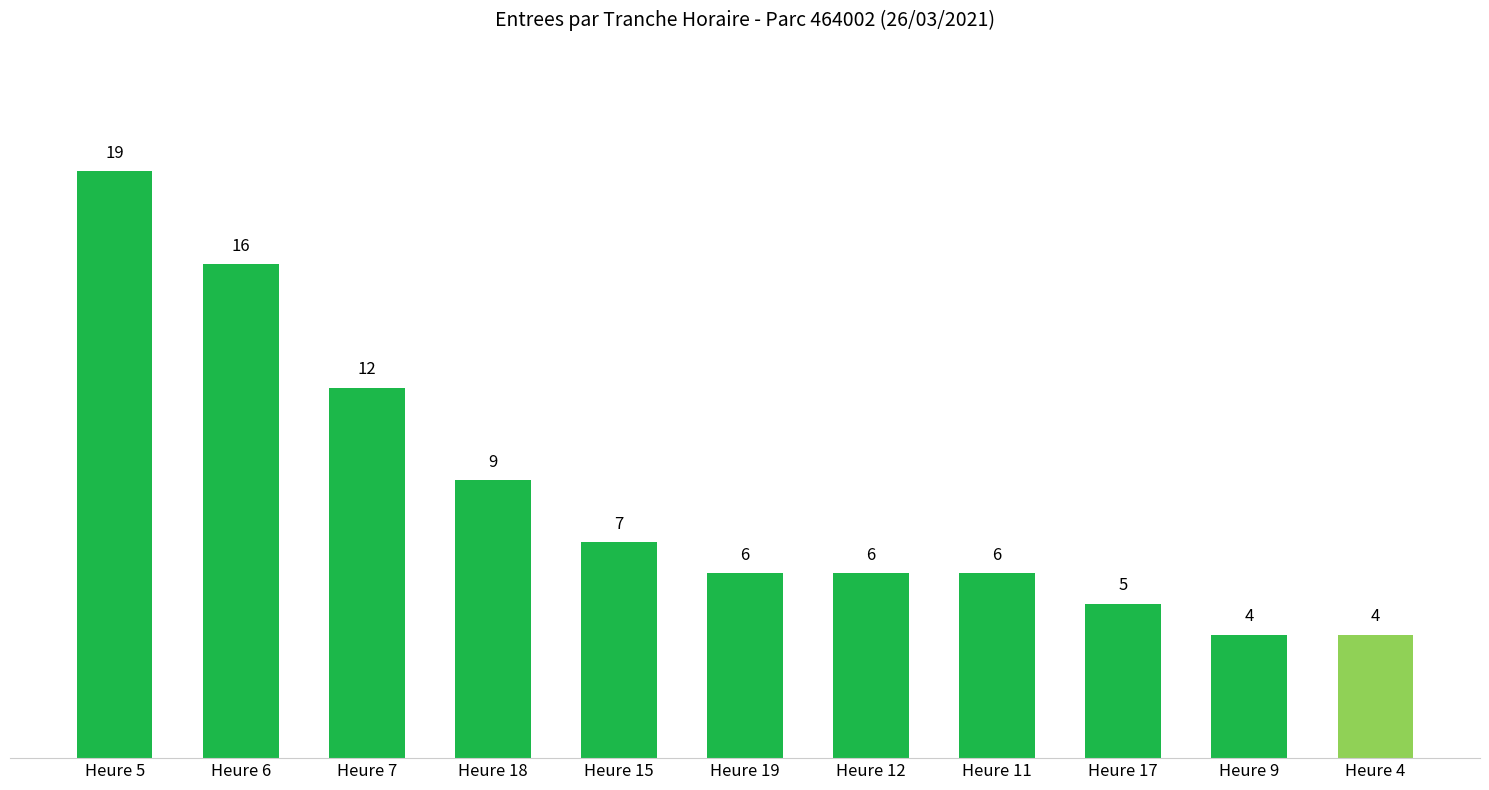

Which label corresponds to the largest value in the chart?

Heure 5